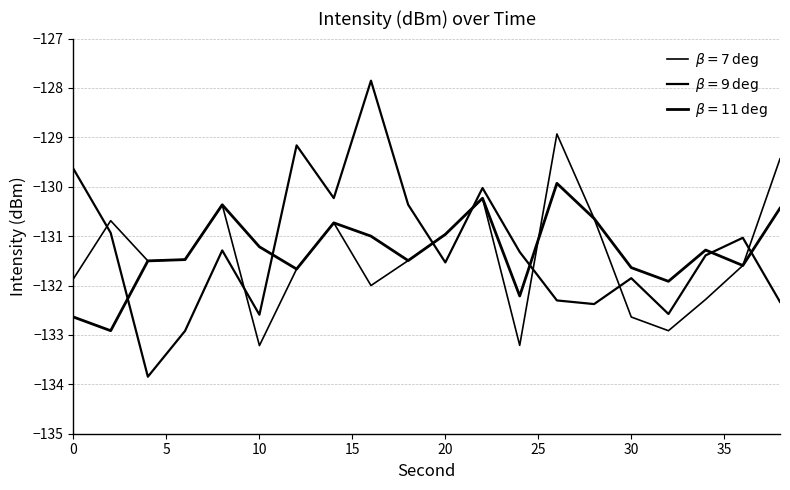

At which category does $\beta=7\,\mathrm{deg}$ reach its first local valley?

10